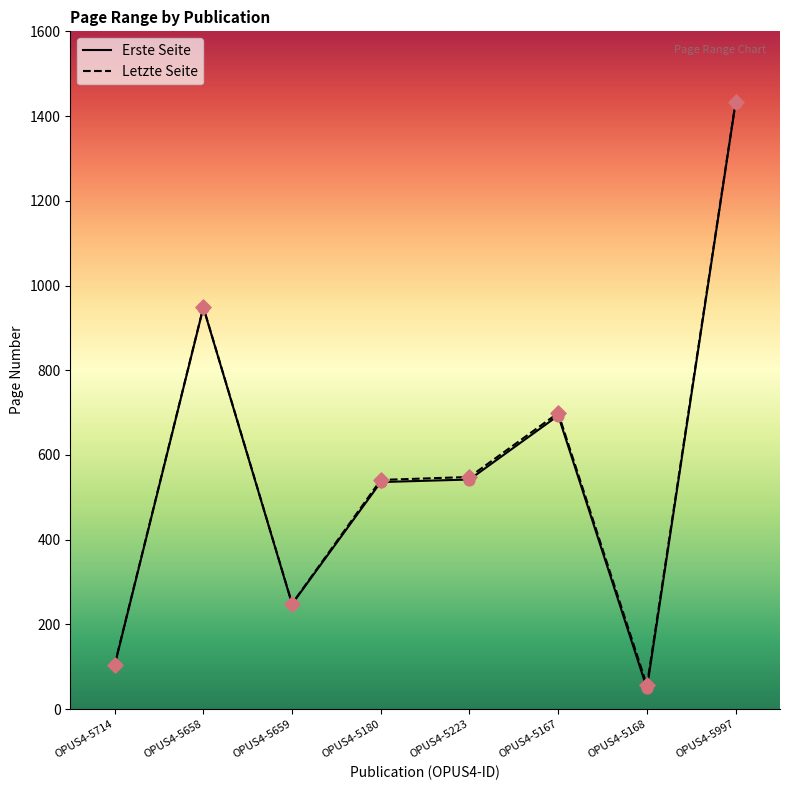

What are all the series names shown in the legend?

Erste Seite, Letzte Seite